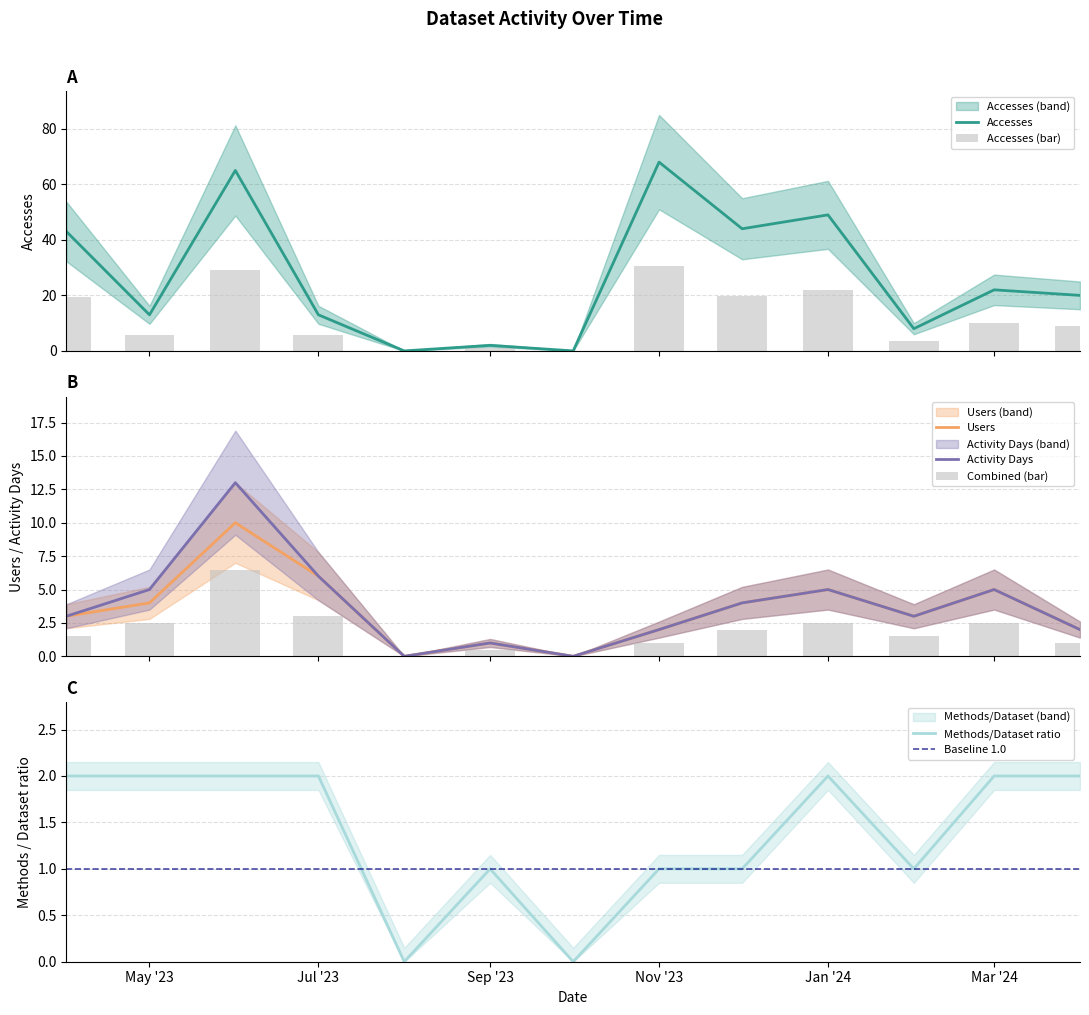

Which series has the widest spread of values?

Accesses